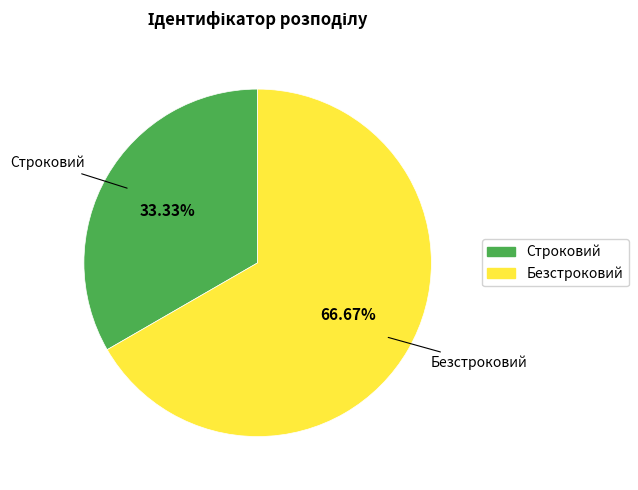

To the nearest percent, what is the average slice percentage?

50%